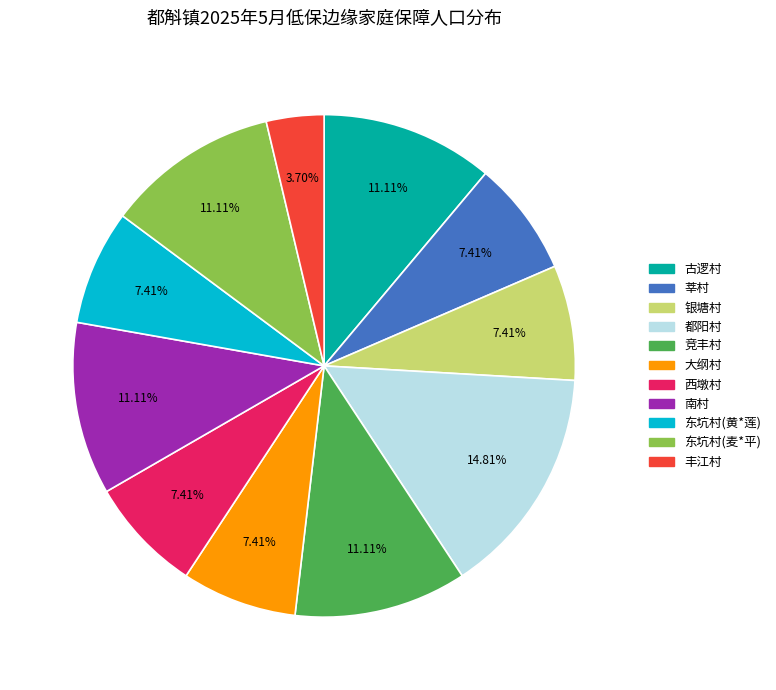

Is 都阳村 the majority of the pie?

No